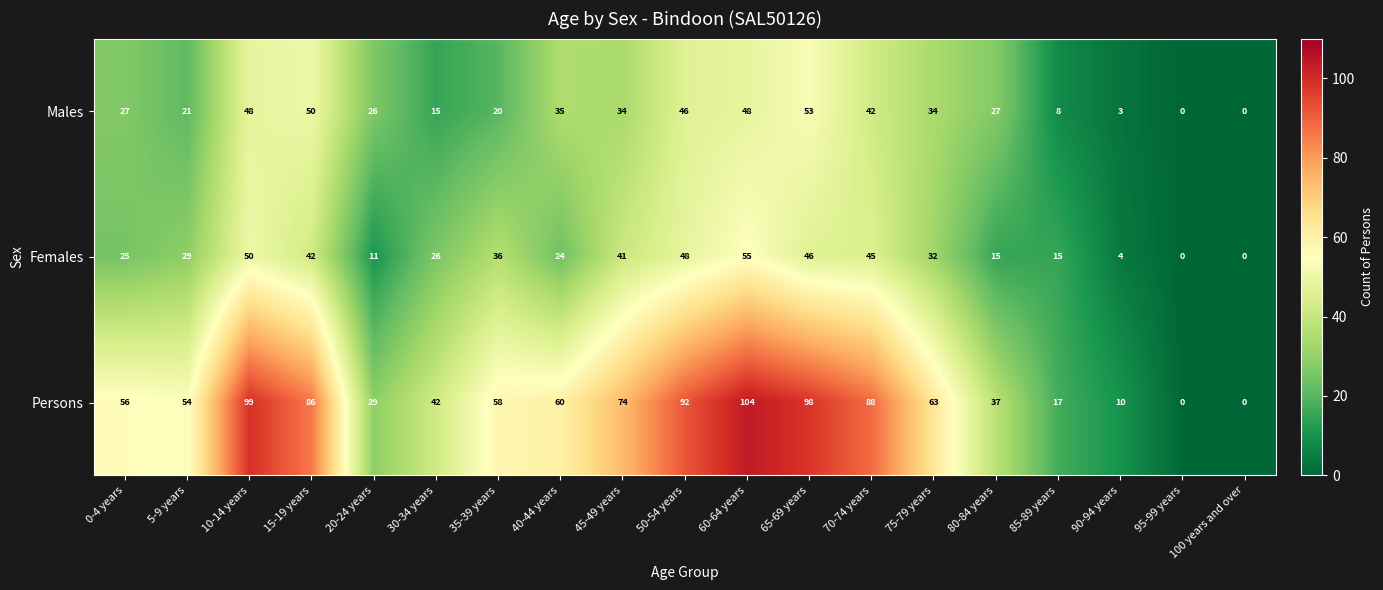

At 10-14 years, list the series in order from smallest to largest.

Males, Females, Persons